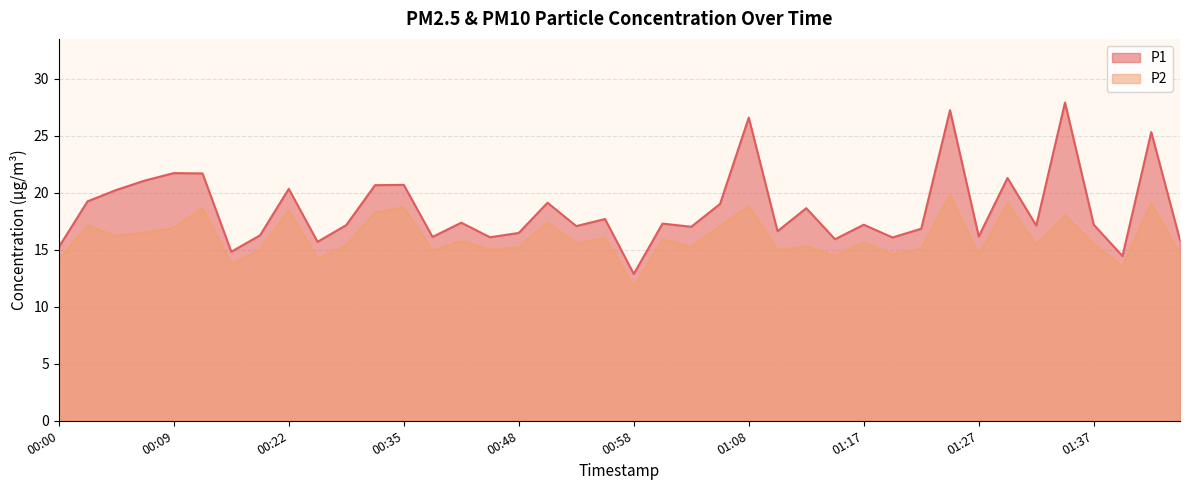

Which series has the largest total across all categories?

P1